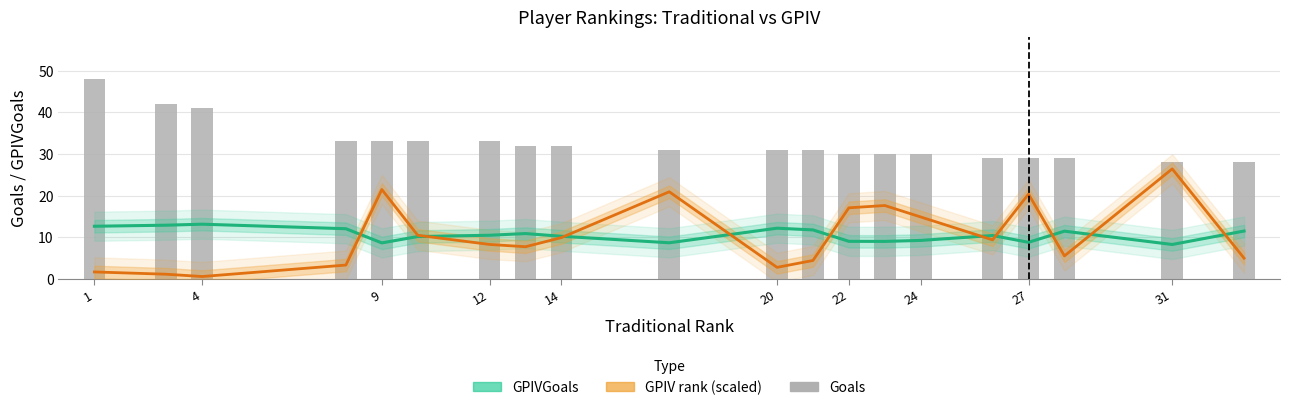

What is the value of the GPIVGoals bar at the 5th from the left?

8.6